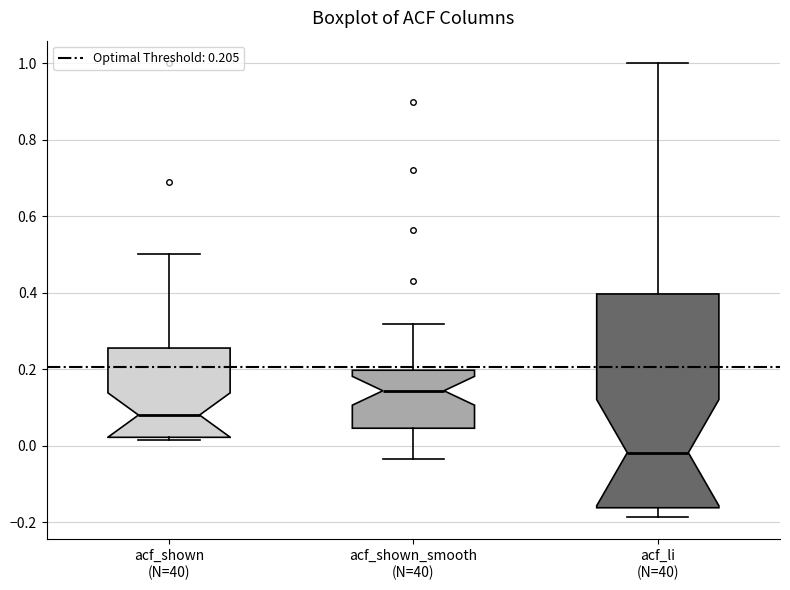

Where does the median line of the box for acf_shown (N=40) sit on the y-axis? The values are not printed on the chart, so give them approximately, as read against the axis.

0.08